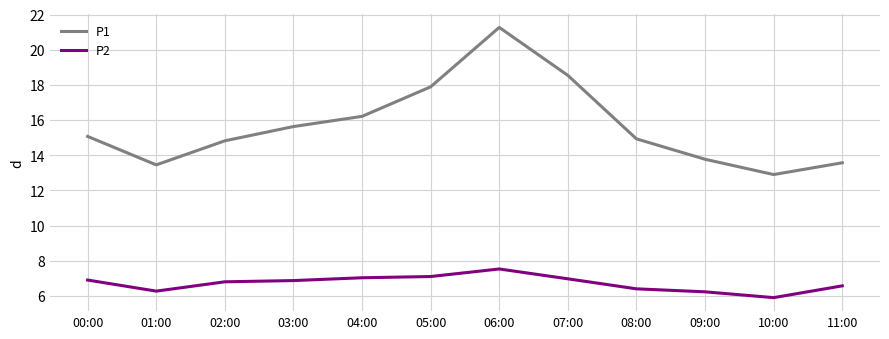

The P2 series shows 1.9 at 05:00. True or false?

False